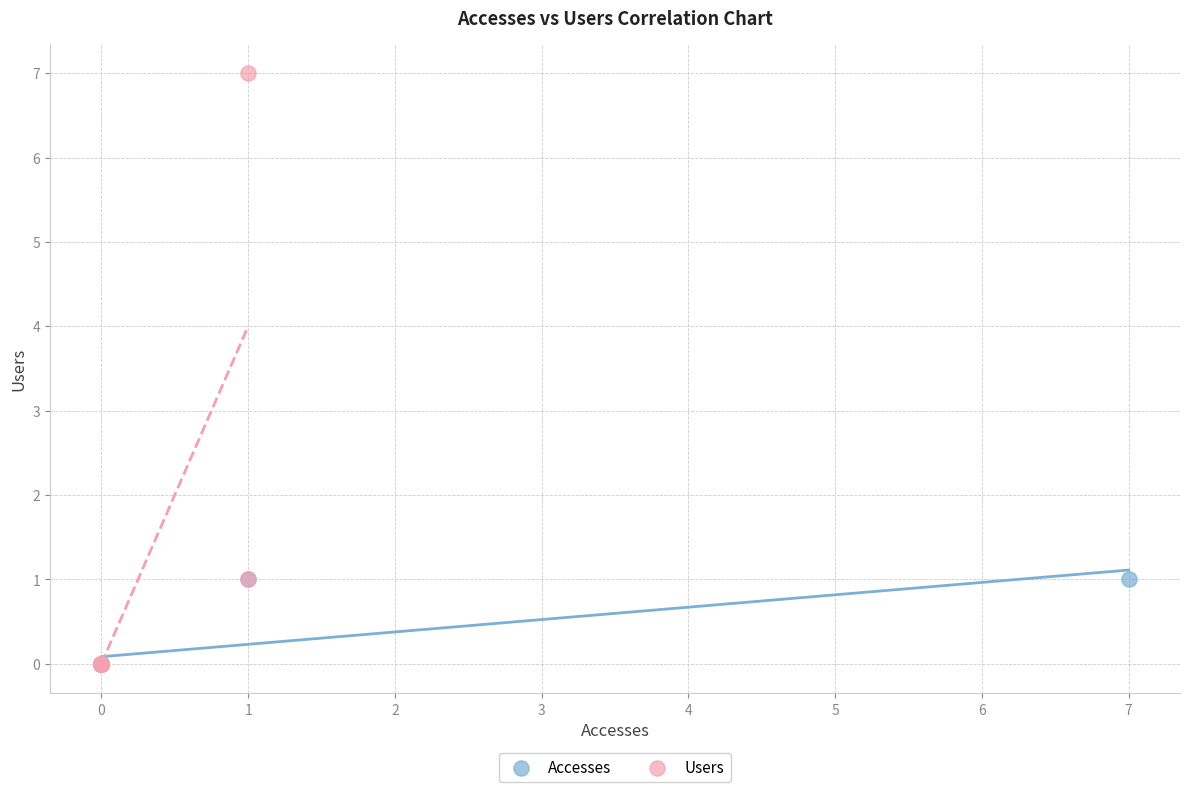

Which series has the largest Y range (max minus min)?

Users